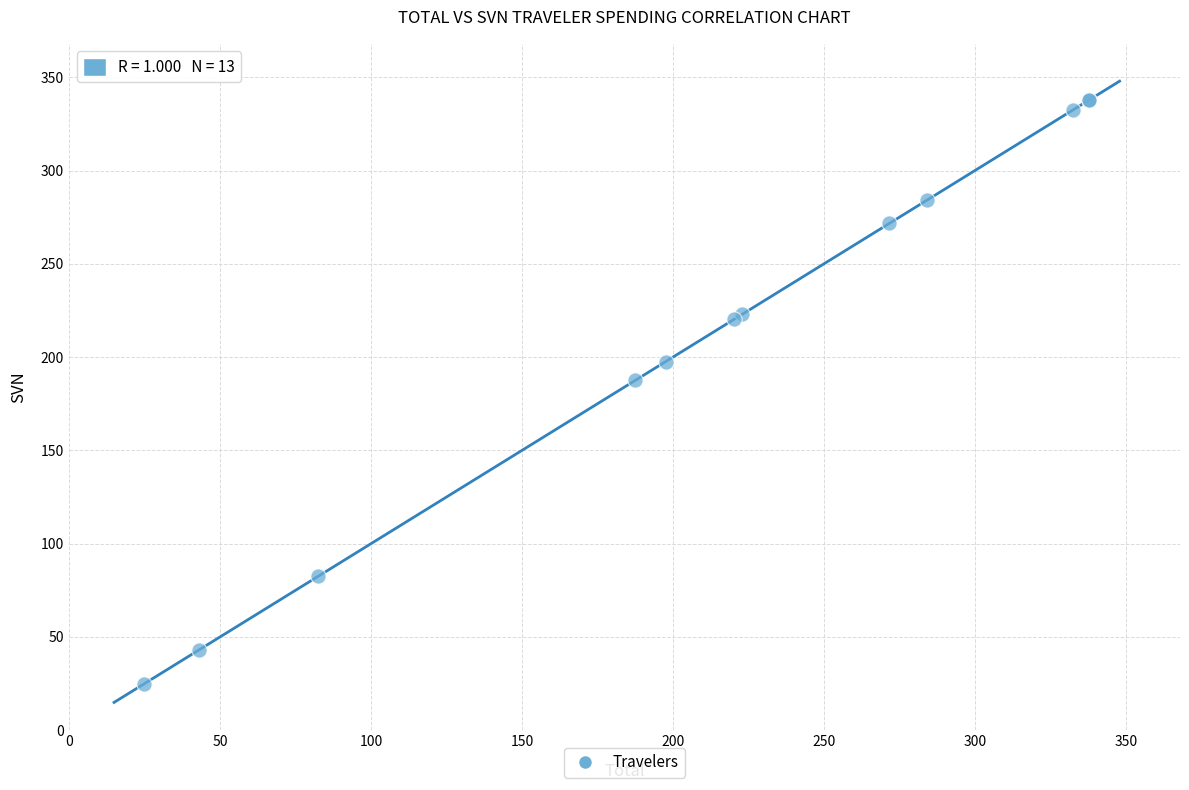

What Y value in the scatter plot is closest to 181?

187.5